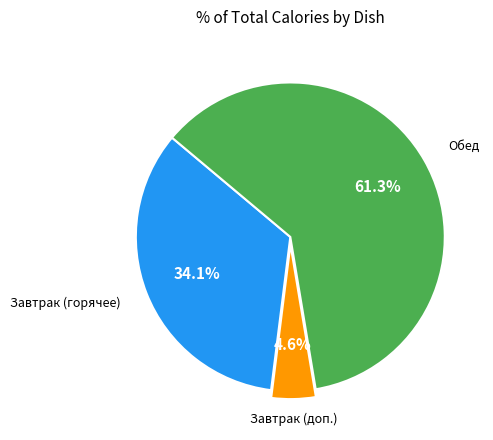

Is there a majority slice in this chart?

Yes